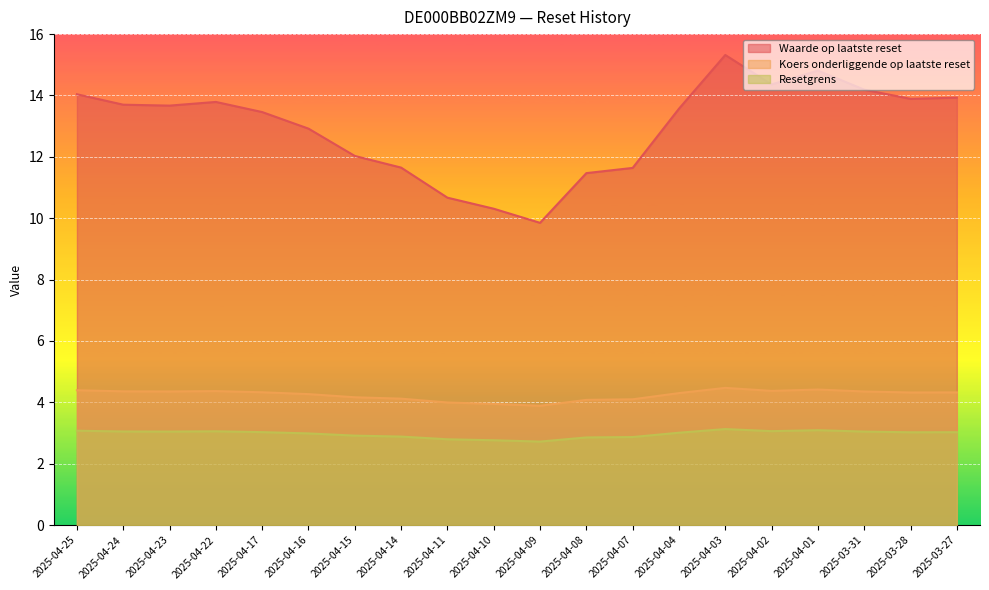

Is the value of Waarde op laatste reset at 2025-04-22 greater than the value of Resetgrens at 2025-04-16?

Yes